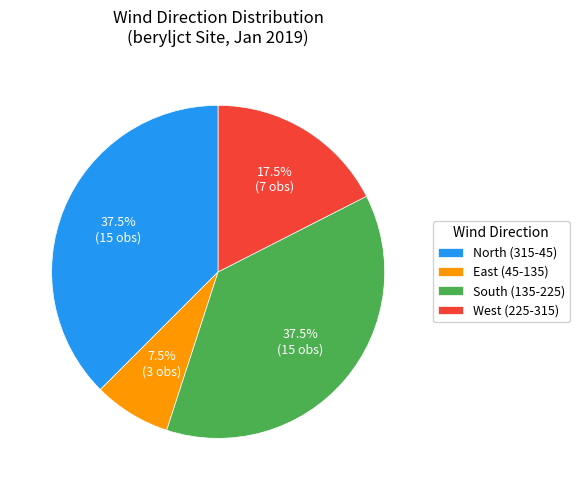

Which has a higher value, West (225-315) or South (135-225)?

South (135-225)